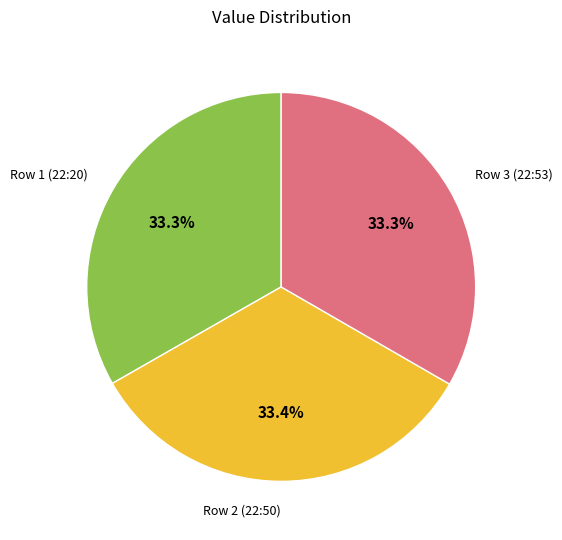

Is Row 3 (22:53) the majority of the pie?

No